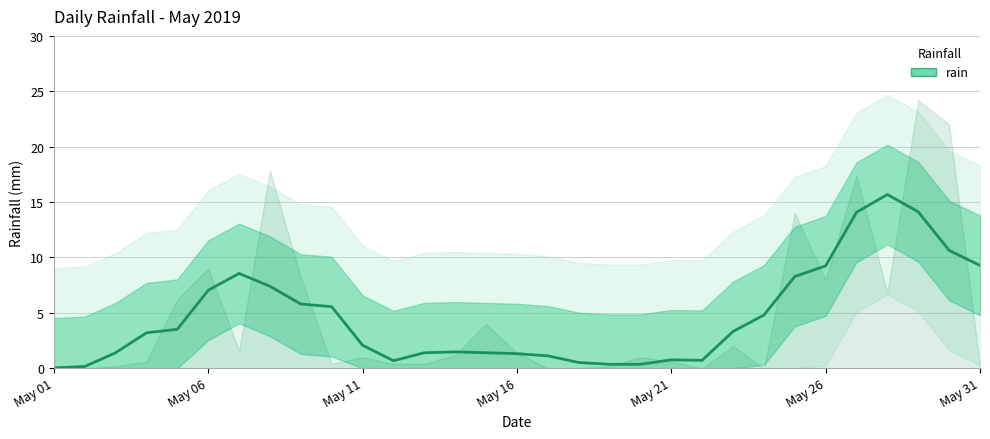

What is the sum of the values at 2019-05-17 and 2019-05-27?

17.4